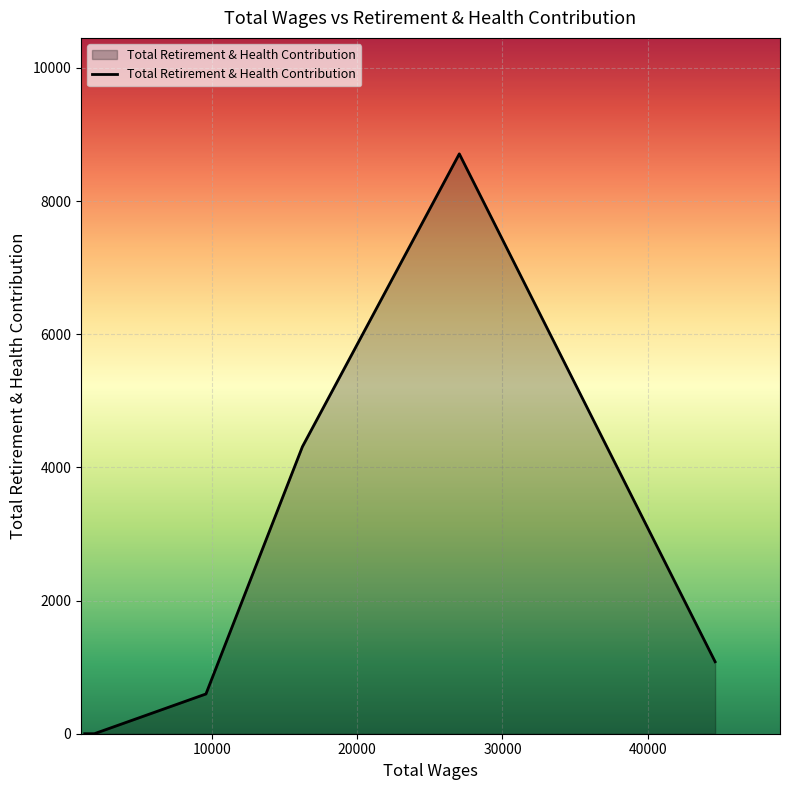

What is the difference between the maximum and minimum values?

8709